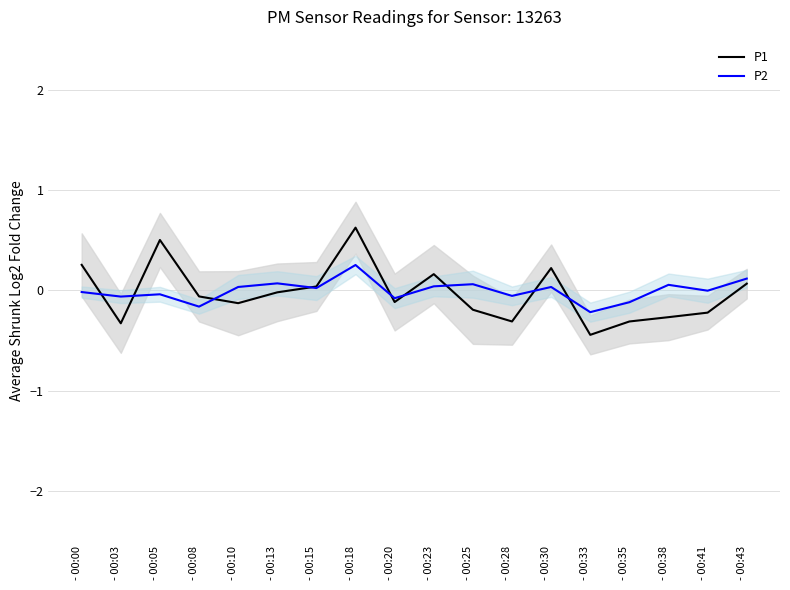

Reading left to right, transcribe all the data shown in this chart.

P1: 0.3	-0.3	0.5	-0.1	-0.1	-0.0	0.0	0.6	-0.1	0.2	-0.2	-0.3	0.2	-0.4	-0.3	-0.3	-0.2	0.1
P2: -0.0	-0.1	-0.0	-0.2	0.0	0.1	0.0	0.3	-0.1	0.0	0.1	-0.1	0.0	-0.2	-0.1	0.1	-0.0	0.1